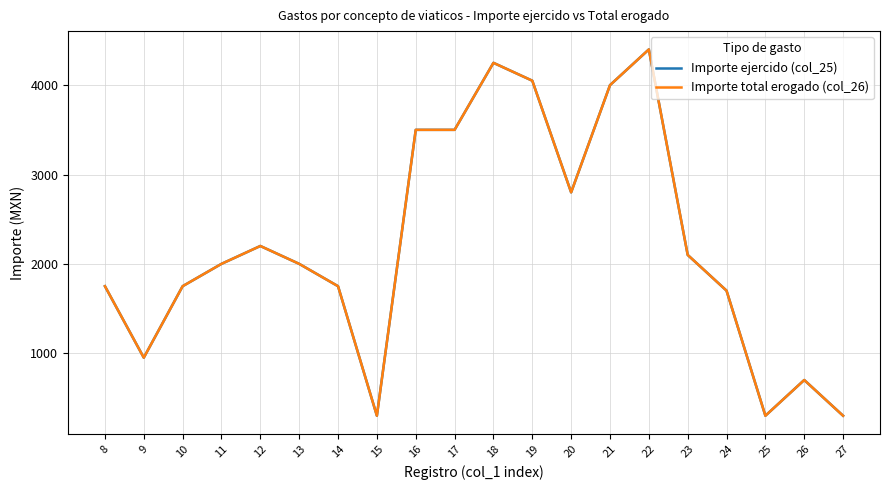

True or false: Importe total erogado (col_26) and Importe ejercido (col_25) intersect in this chart.

False